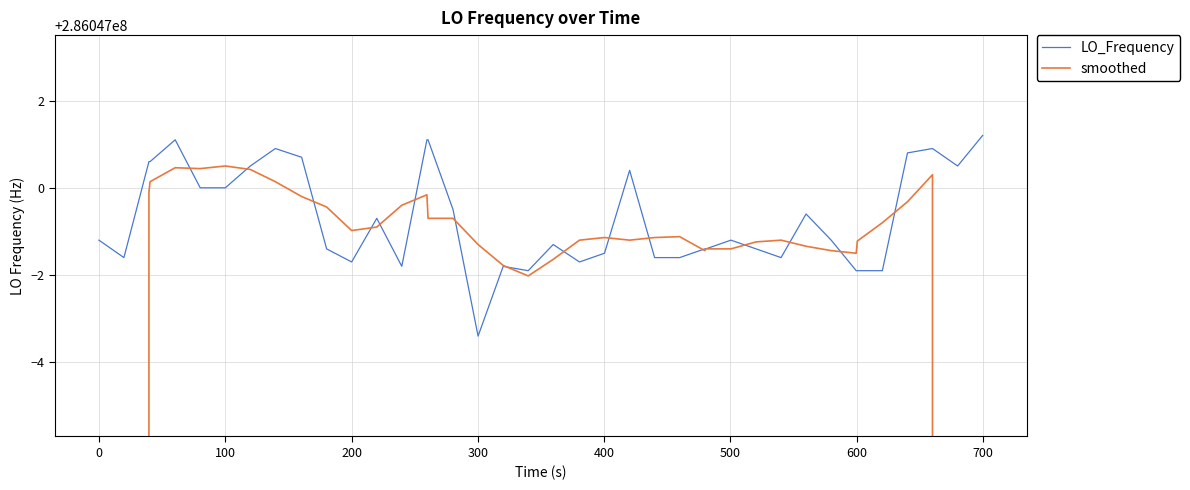

What is the sum of all LO_Frequency values?

11441879972.2